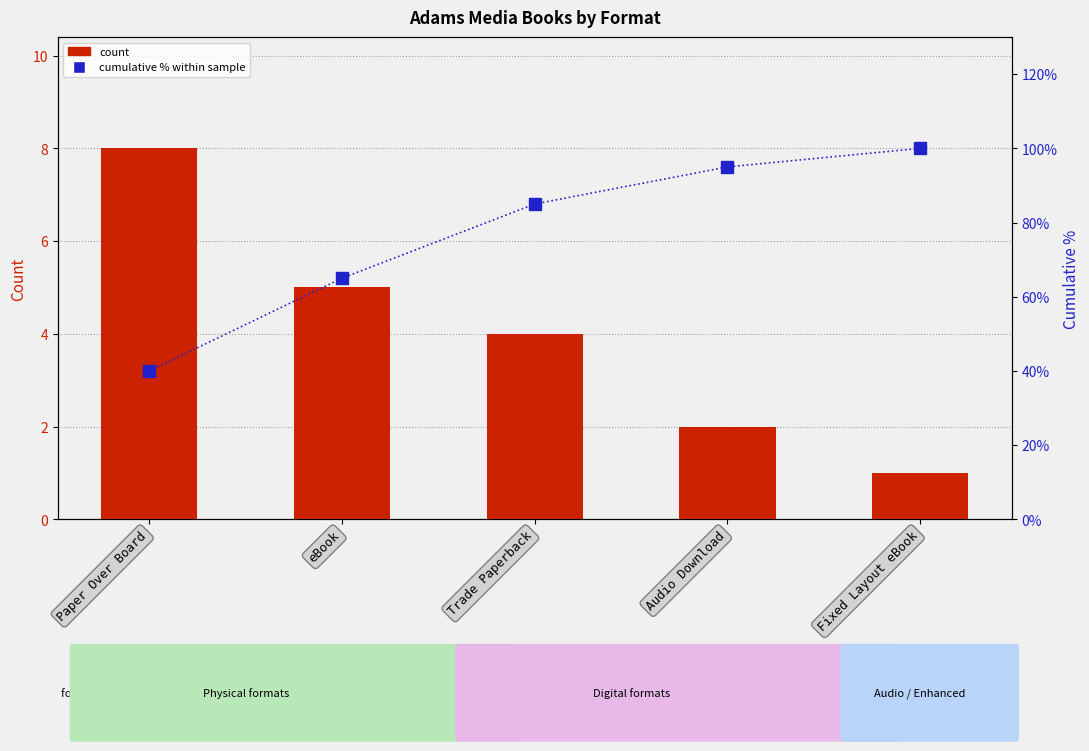

Which series has the widest spread of values?

cumulative % within sample